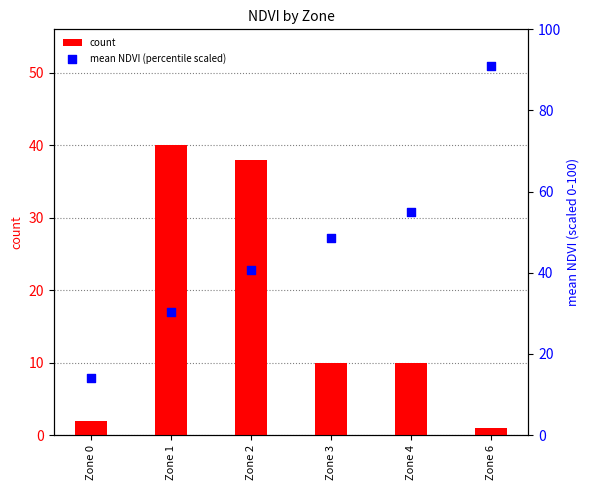

Which series reaches the minimum Y coordinate?

count